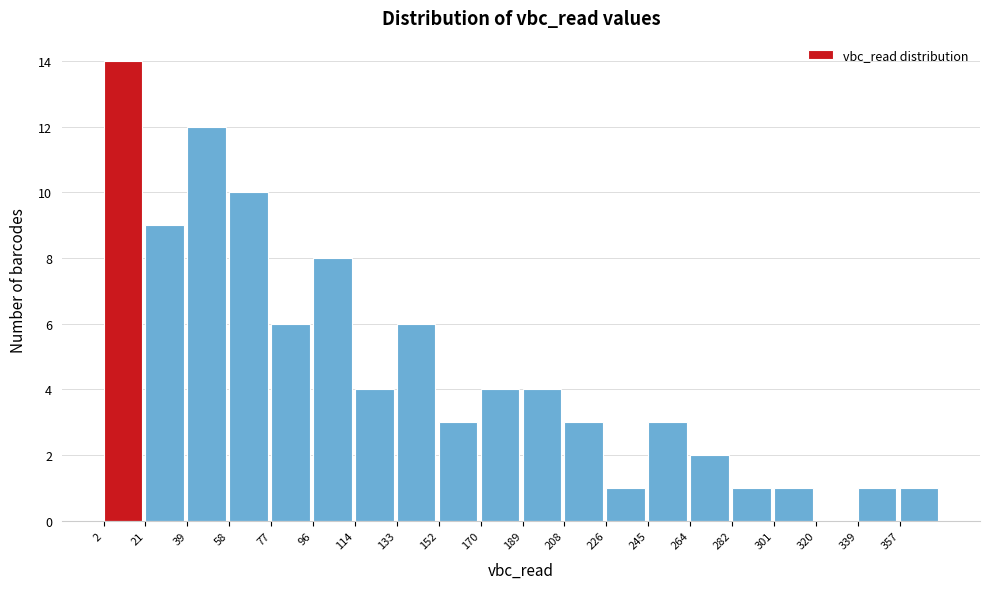

Which range on the x-axis has the tallest bar?

2 to 20